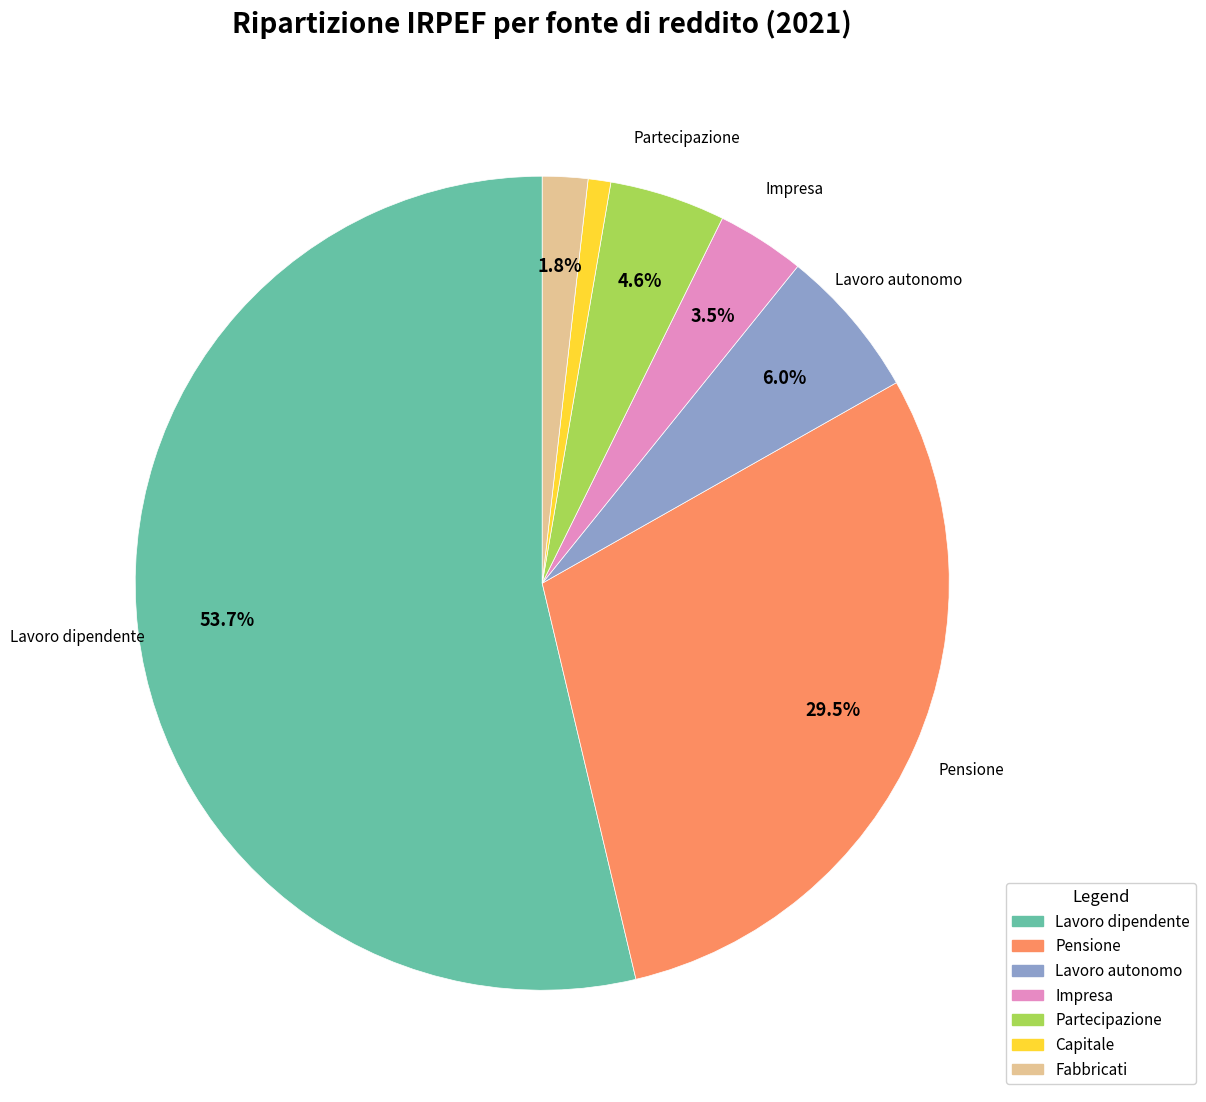

How much of the chart is everything except Pensione?

70.5%